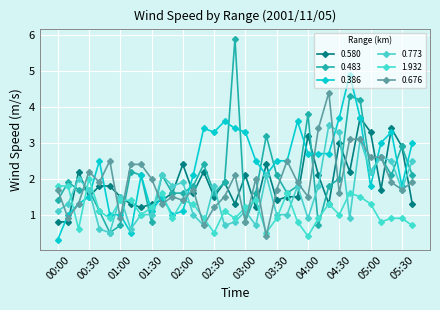

What is the maximum value for 0.386?

4.9